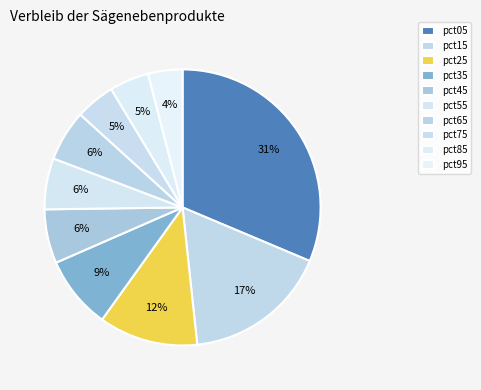

Does pct25 represent more than half of the total?

No